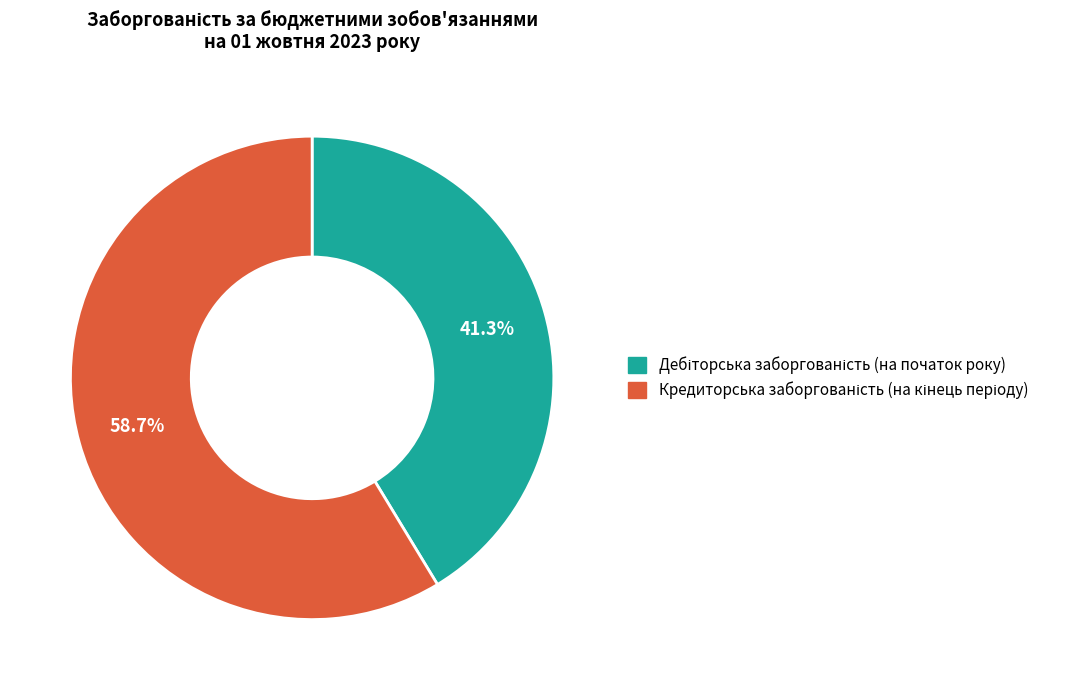

Does any single category account for the majority?

Yes